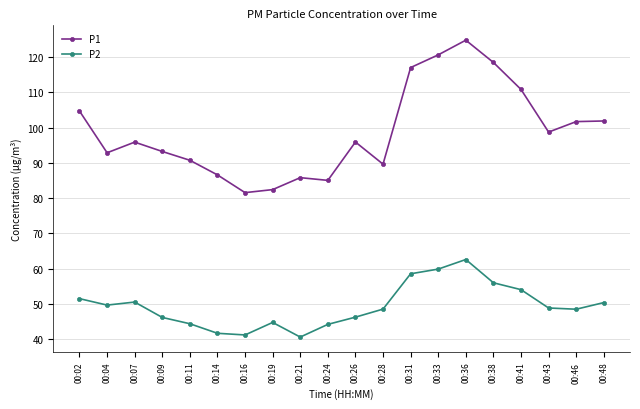

What is the difference between the second highest and minimum values in the P2 series?

19.3